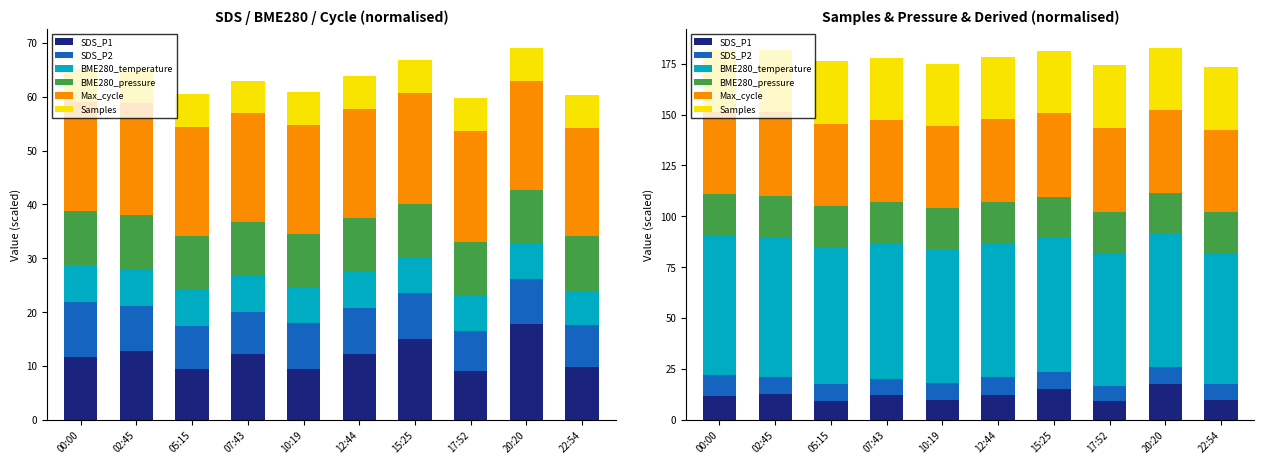

List the series in order of their peak value, highest first.

BME280_temperature, Max_cycle, Samples, BME280_pressure, SDS_P1, SDS_P2